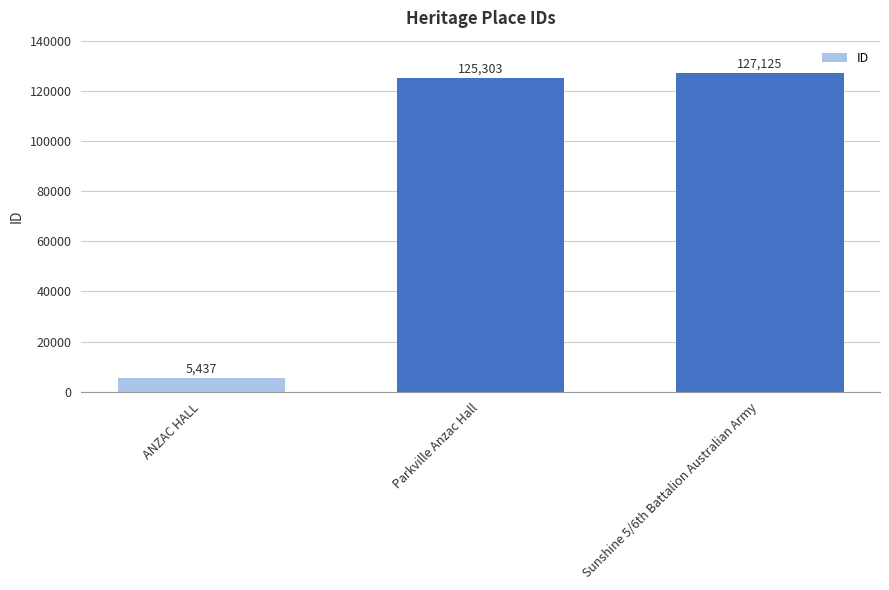

What is the change in value from ANZAC HALL to Parkville Anzac Hall?

+119866